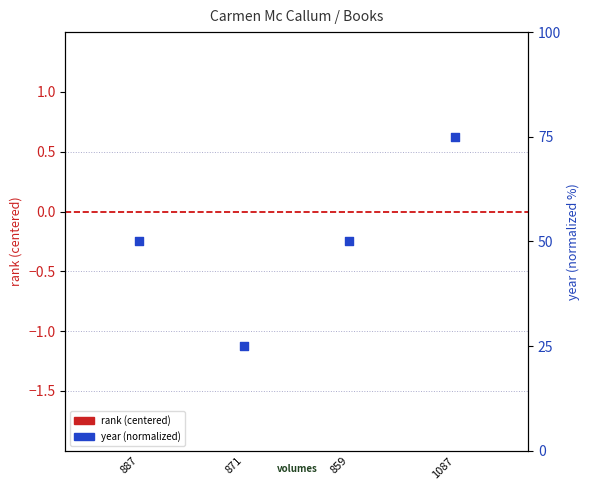

What are all the series names shown in the legend?

rank (centered), year (normalized)